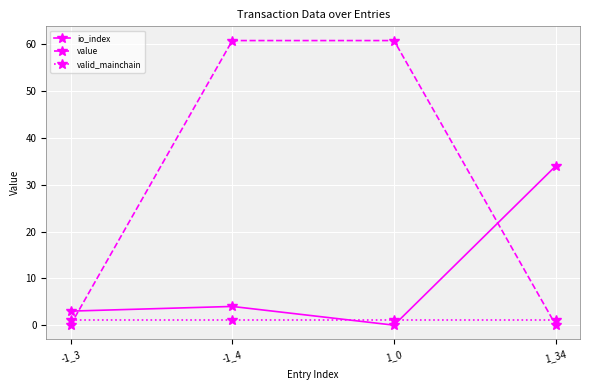

Where does the value series first go above 60?

-1_4